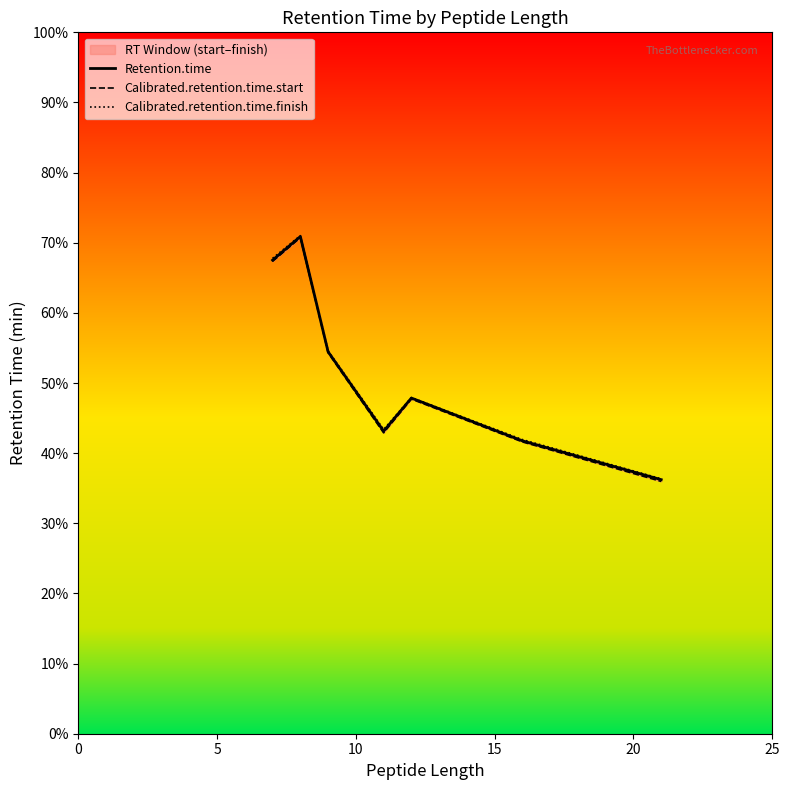

What is the sum of all Calibrated.retention.time.finish values?

363.0